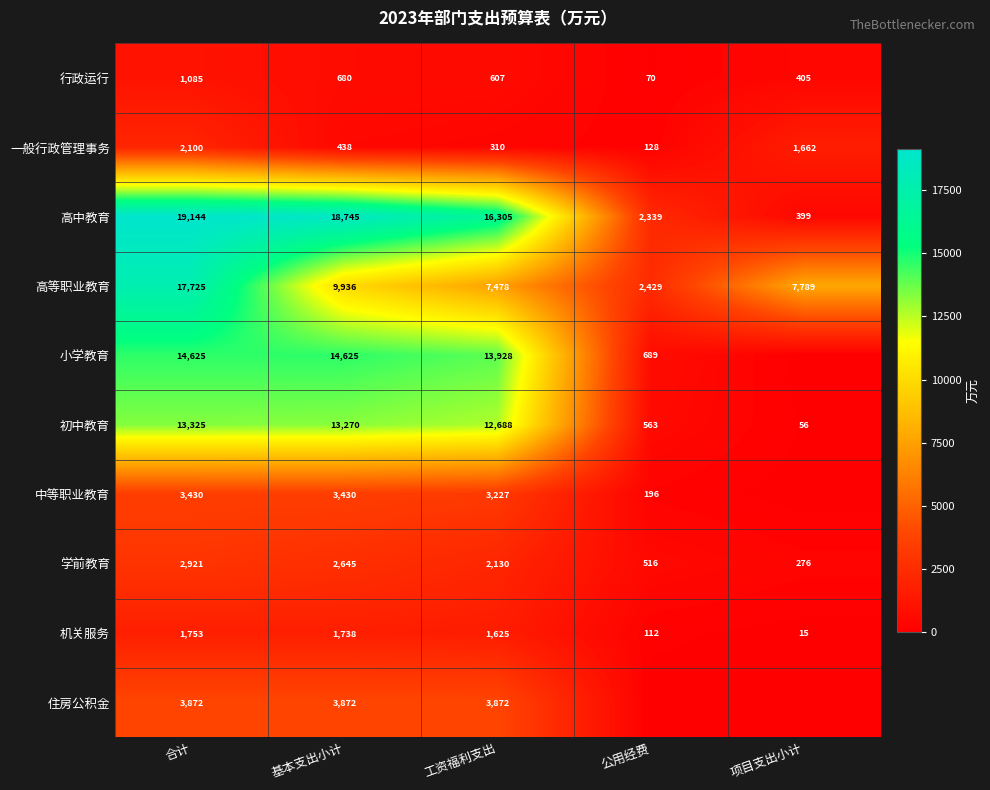

Which series has the largest total across all categories?

高中教育